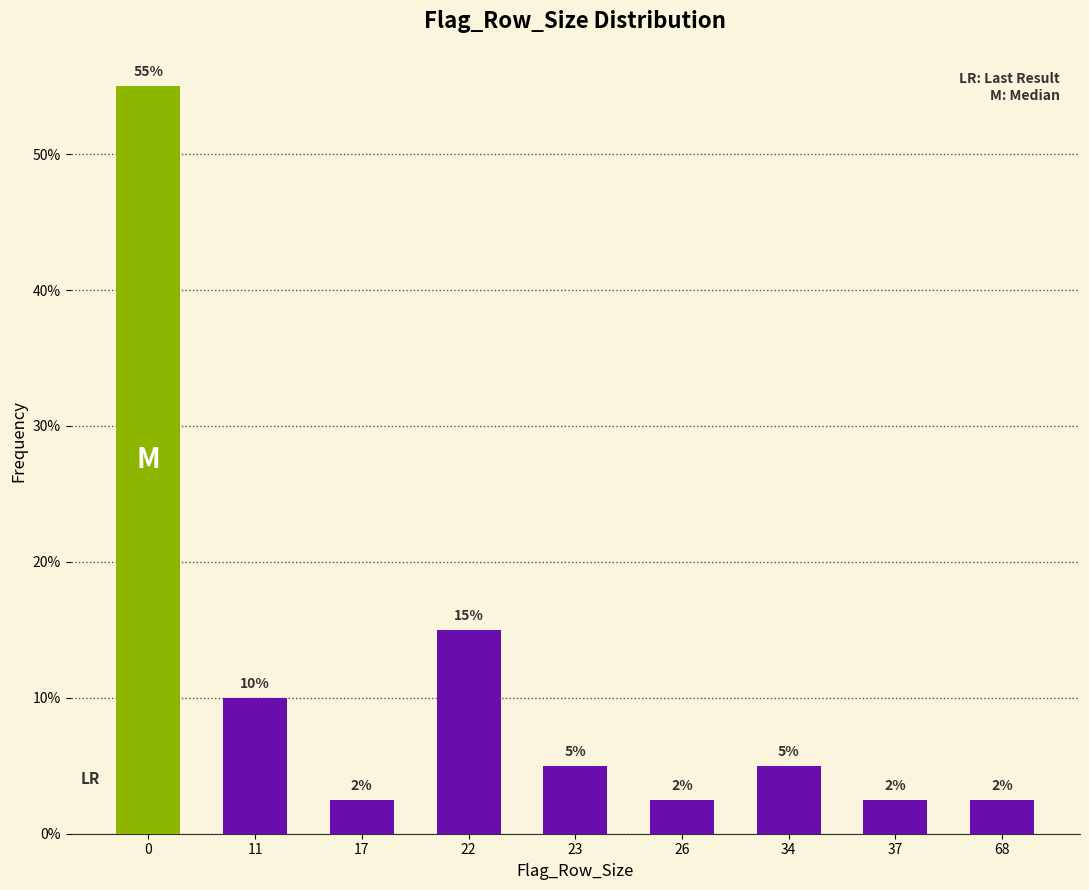

What is the value of the 1st bar from the left?

55.0